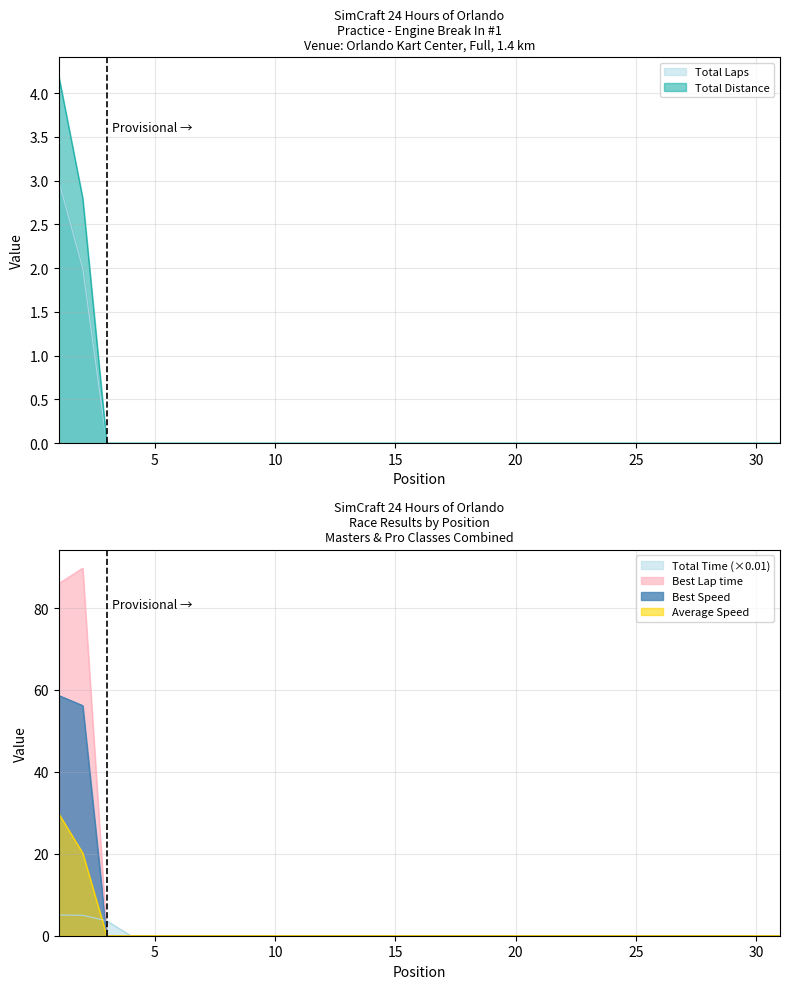

Count the number of categories in the chart.

31